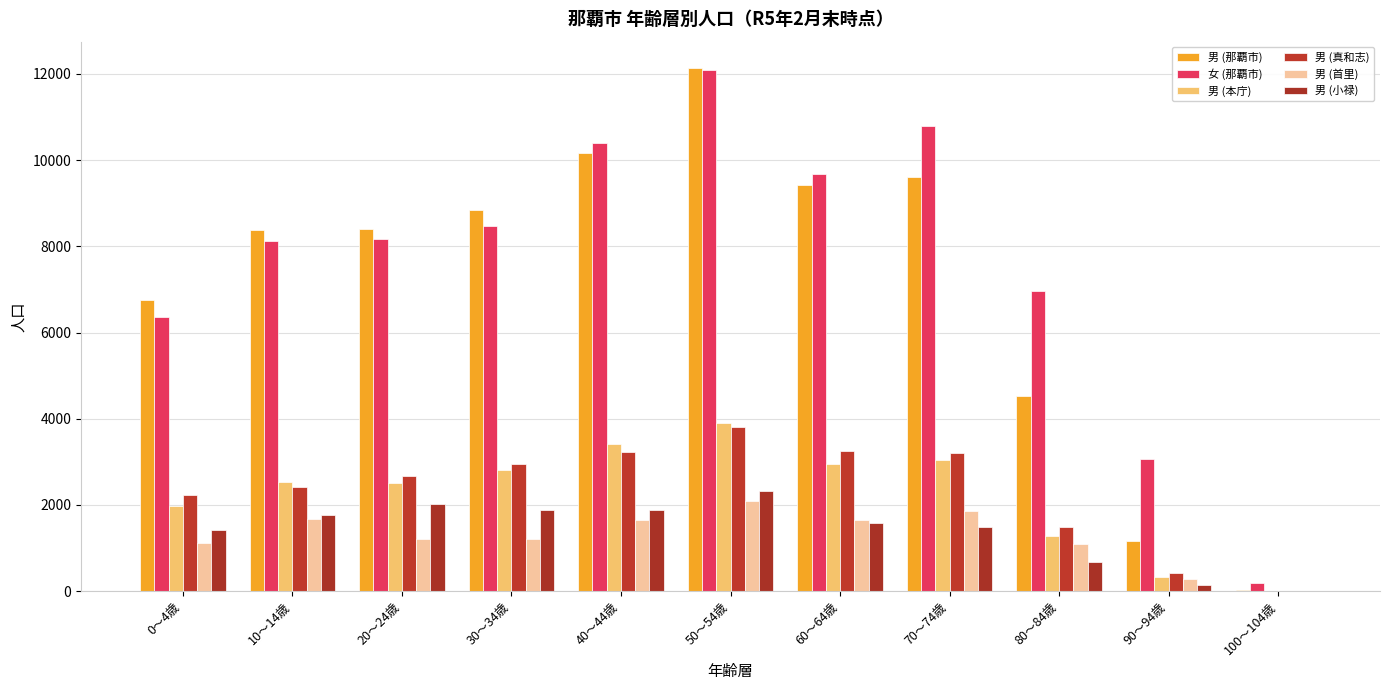

How many groups of bars are there?

11